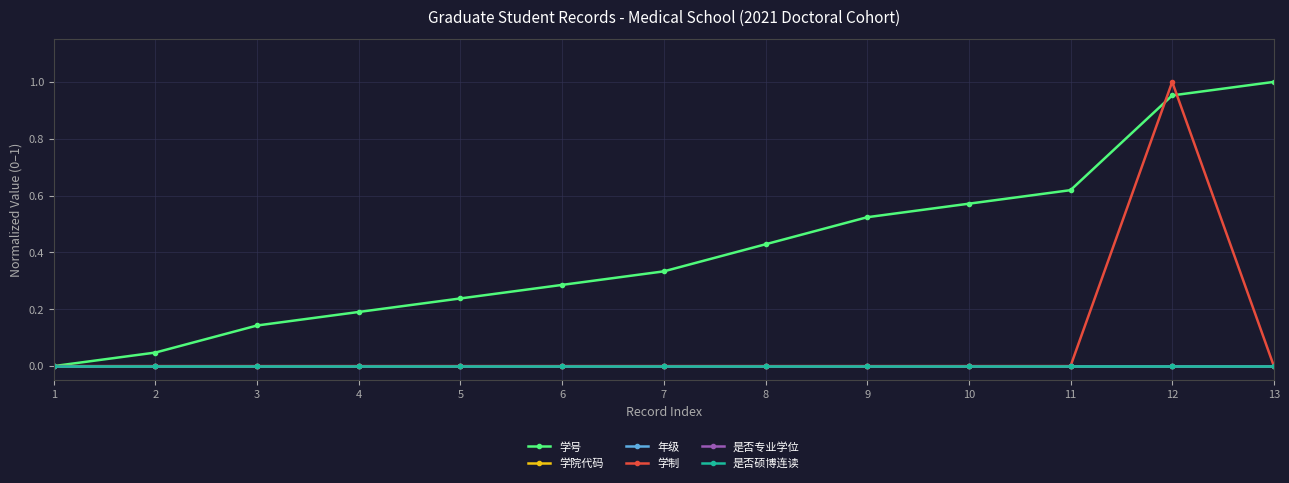

Does the chart have visible grid lines?

Yes